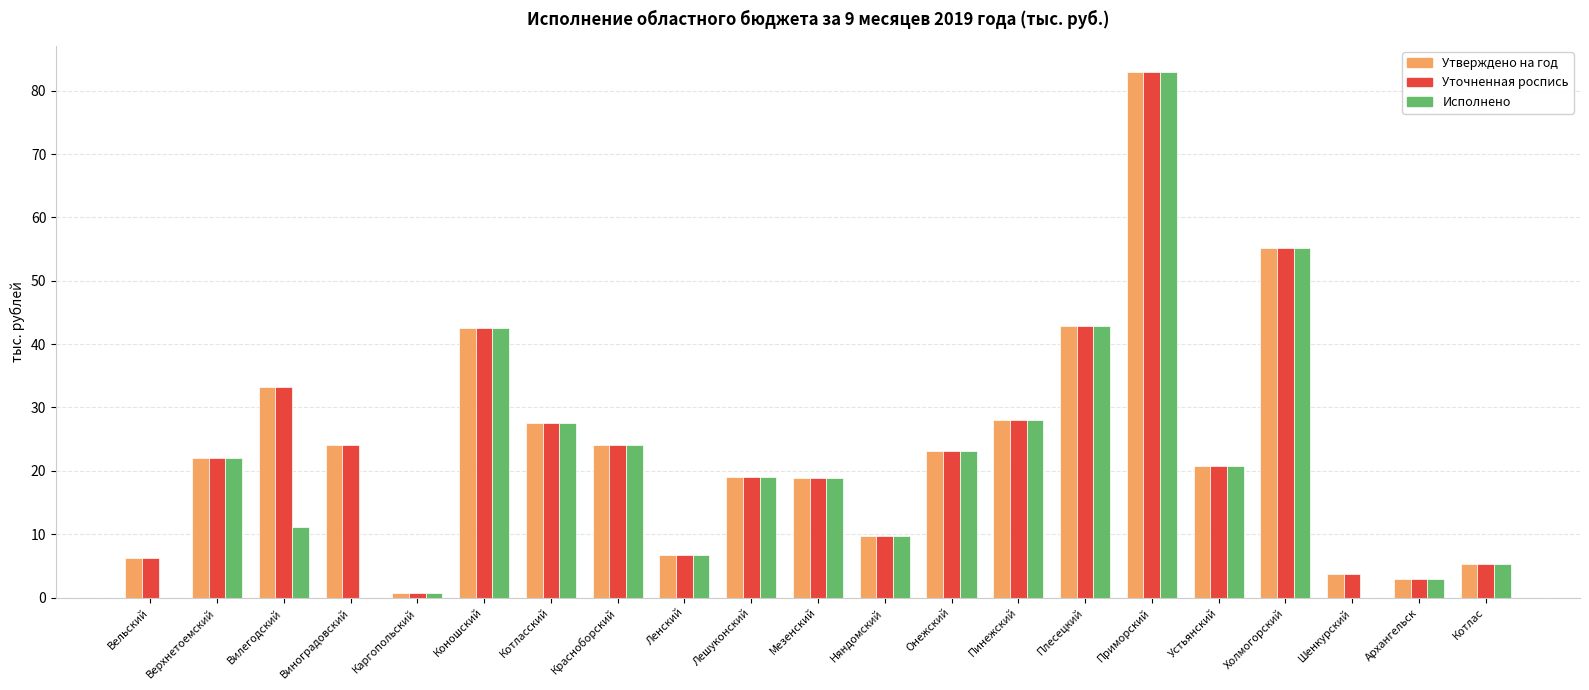

True or false: Уточненная роспись has a value of 28.0 at Пинежский.

True